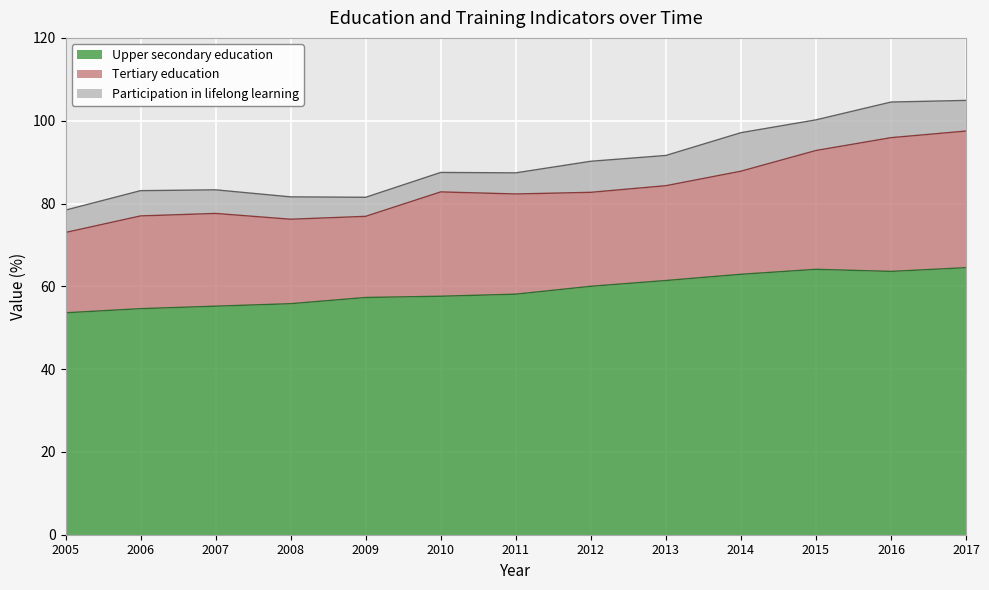

Read the Upper secondary education value at 2006.

54.6